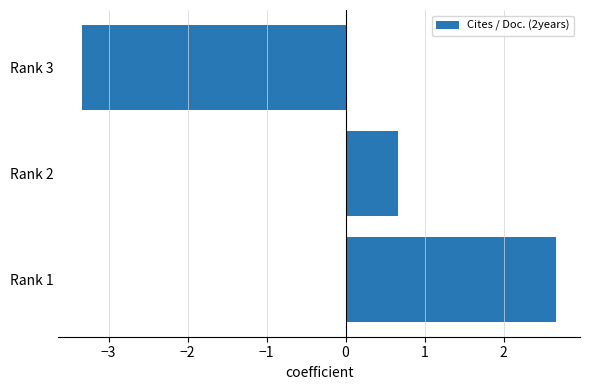

The chart shows a value of 2.7 at Rank 1. True or false?

True